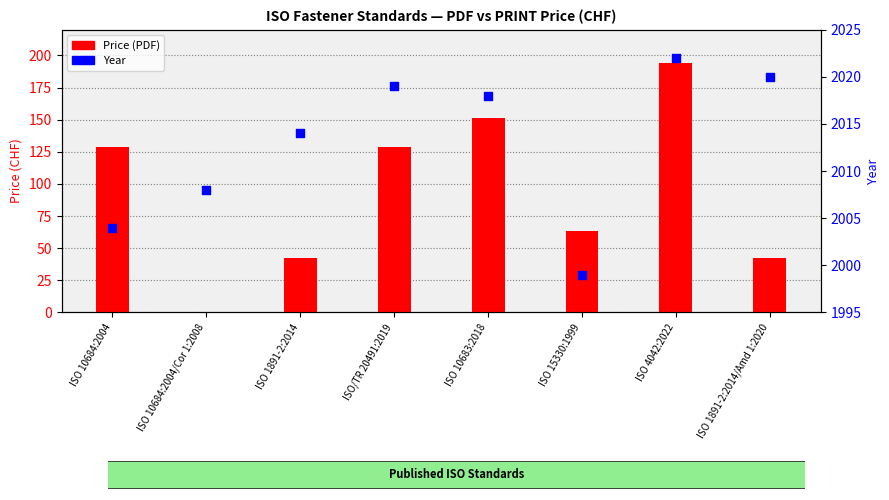

Which series has the largest total across all categories?

Year